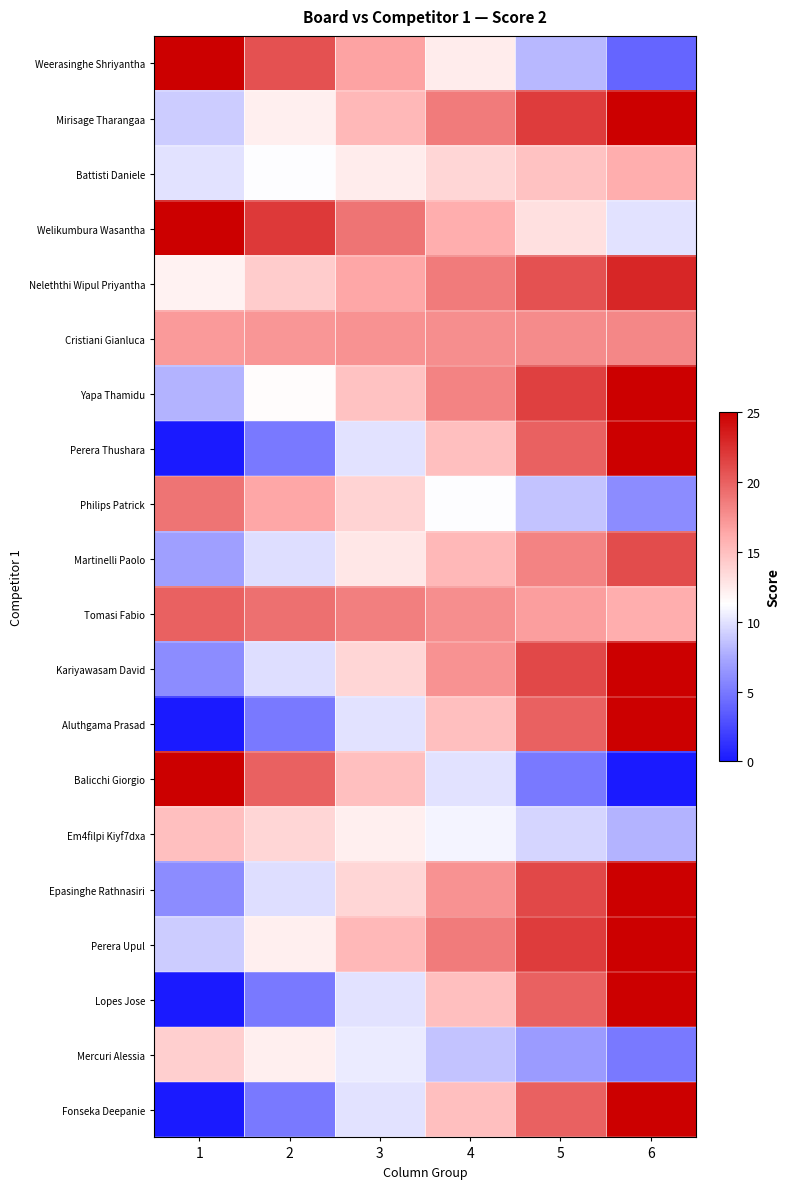

Reading left to right, list all the values displayed in this chart.

Weerasinghe Shriyantha: 1=25.0	2=20.8	3=16.6	4=12.4	5=8.2	6=4.0
Mirisage Tharangaa: 1=9.0	2=12.2	3=15.4	4=18.6	5=21.8	6=25.0
Battisti Daniele: 1=10.0	2=11.2	3=12.4	4=13.6	5=14.8	6=16.0
Welikumbura Wasantha: 1=25.0	2=22.0	3=19.0	4=16.0	5=13.0	6=10.0
Neleththi Wipul Priyantha: 1=12.0	2=14.2	3=16.4	4=18.6	5=20.8	6=23.0
Cristiani Gianluca: 1=17.0	2=17.2	3=17.4	4=17.6	5=17.8	6=18.0
Yapa Thamidu: 1=8.0	2=11.4	3=14.8	4=18.2	5=21.6	6=25.0
Perera Thushara: 1=0.0	2=5.0	3=10.0	4=15.0	5=20.0	6=25.0
Philips Patrick: 1=19.0	2=16.4	3=13.8	4=11.2	5=8.6	6=6.0
Martinelli Paolo: 1=7.0	2=9.8	3=12.6	4=15.4	5=18.2	6=21.0
Tomasi Fabio: 1=20.0	2=19.2	3=18.4	4=17.6	5=16.8	6=16.0
Kariyawasam David: 1=6.0	2=9.8	3=13.6	4=17.4	5=21.2	6=25.0
Aluthgama Prasad: 1=0.0	2=5.0	3=10.0	4=15.0	5=20.0	6=25.0
Balicchi Giorgio: 1=25.0	2=20.0	3=15.0	4=10.0	5=5.0	6=0.0
Em4filpi Kiyf7dxa: 1=15.0	2=13.6	3=12.2	4=10.8	5=9.4	6=8.0
Epasinghe Rathnasiri: 1=6.0	2=9.8	3=13.6	4=17.4	5=21.2	6=25.0
Perera Upul: 1=9.0	2=12.2	3=15.4	4=18.6	5=21.8	6=25.0
Lopes Jose: 1=0.0	2=5.0	3=10.0	4=15.0	5=20.0	6=25.0
Mercuri Alessia: 1=14.0	2=12.2	3=10.4	4=8.6	5=6.8	6=5.0
Fonseka Deepanie: 1=0.0	2=5.0	3=10.0	4=15.0	5=20.0	6=25.0